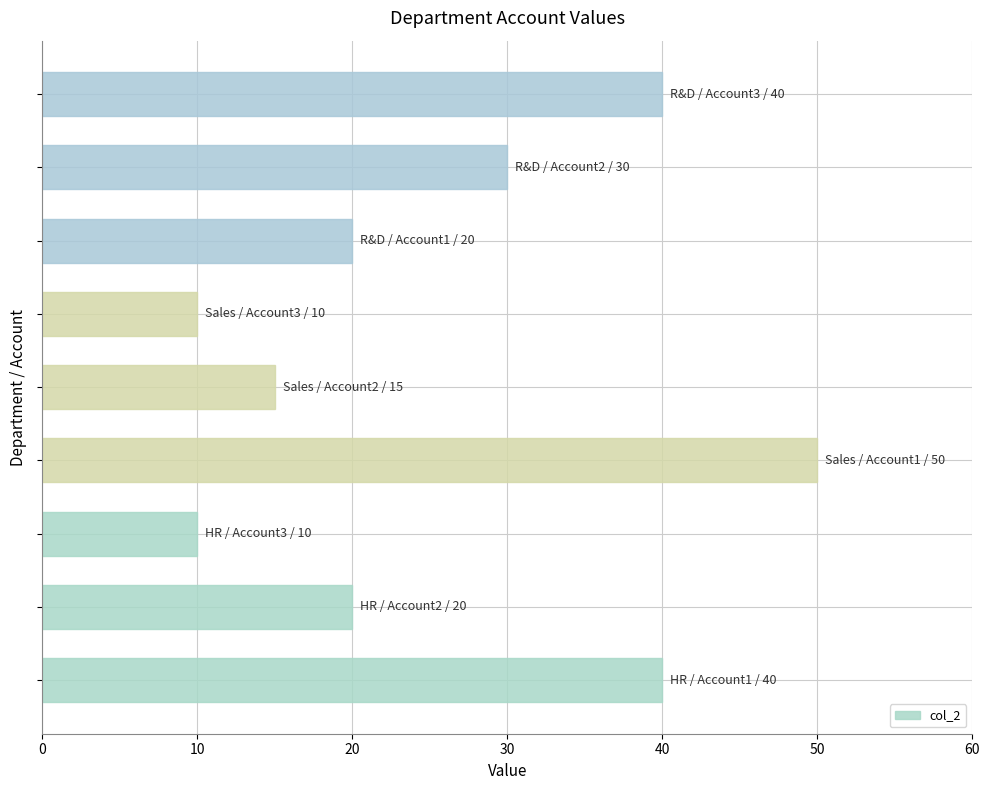

What is the difference between the maximum and minimum values?

40